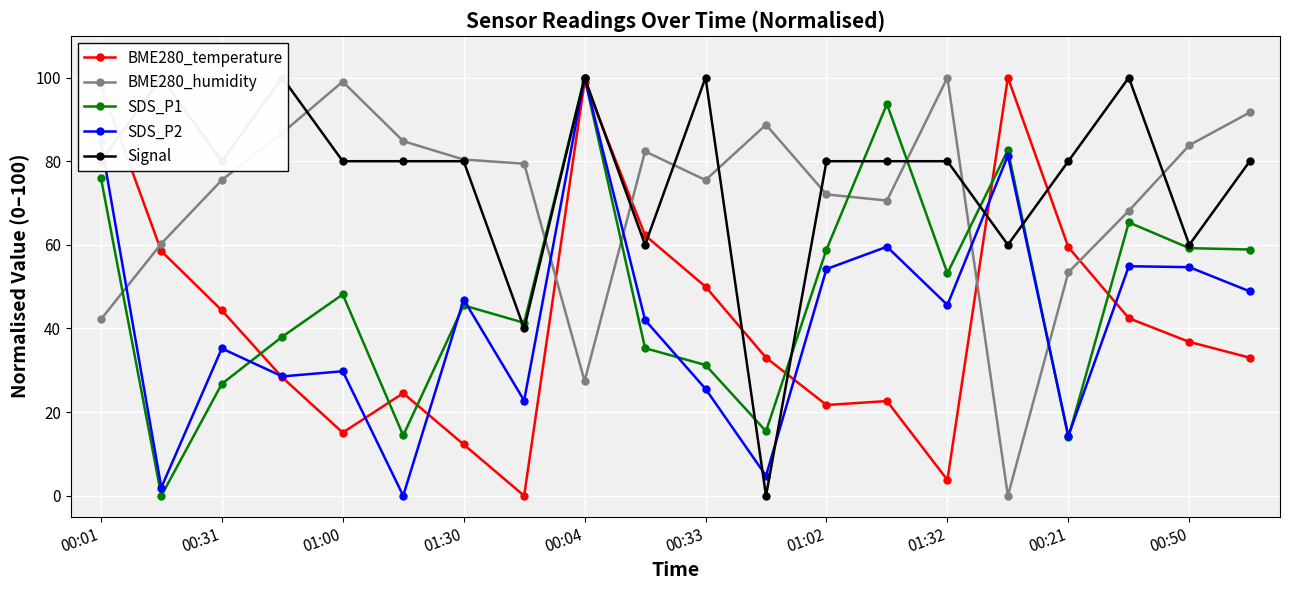

The SDS_P1 series shows 14.0 at 00:21. True or false?

True